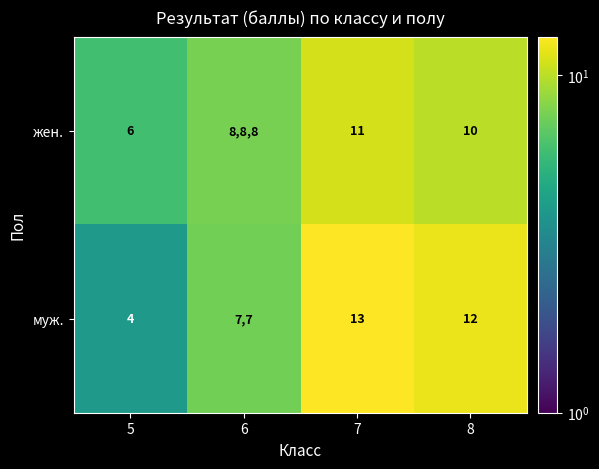

Rank the series at 5 from lowest to highest value.

муж., жен.